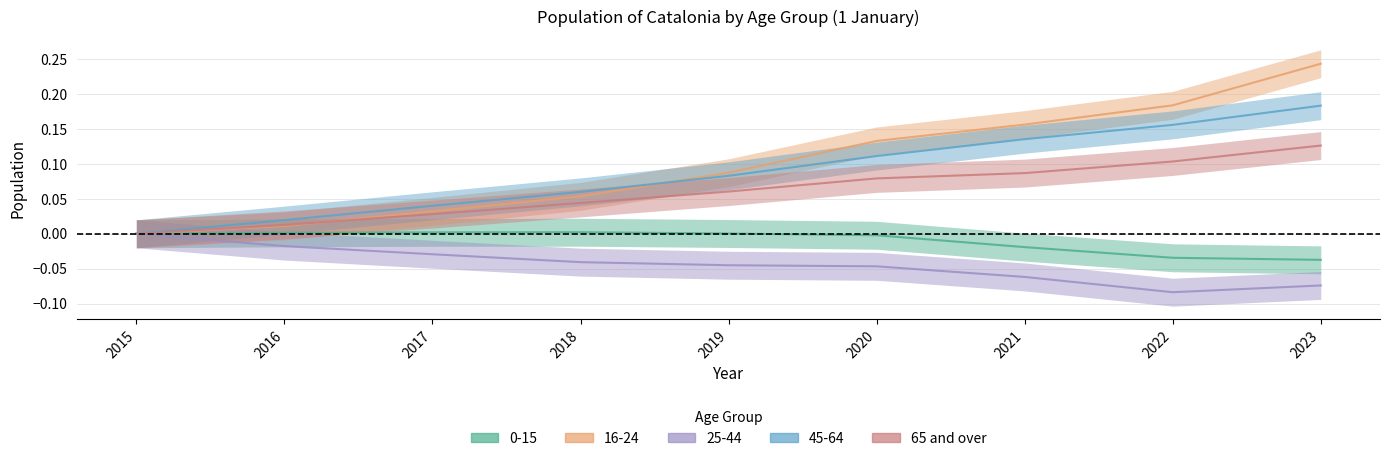

Reading right to left, what are all the values shown in this chart?

0-15: 2023=-0.0	2022=-0.0	2021=-0.0	2020=-0.0	2019=0.0	2018=0.0	2017=0.0	2016=0.0	2015=0.0
16-24: 2023=0.2	2022=0.2	2021=0.2	2020=0.1	2019=0.1	2018=0.1	2017=0.0	2016=0.0	2015=0.0
25-44: 2023=-0.1	2022=-0.1	2021=-0.1	2020=-0.0	2019=-0.0	2018=-0.0	2017=-0.0	2016=-0.0	2015=0.0
45-64: 2023=0.2	2022=0.2	2021=0.1	2020=0.1	2019=0.1	2018=0.1	2017=0.0	2016=0.0	2015=0.0
65 and over: 2023=0.1	2022=0.1	2021=0.1	2020=0.1	2019=0.1	2018=0.0	2017=0.0	2016=0.0	2015=0.0